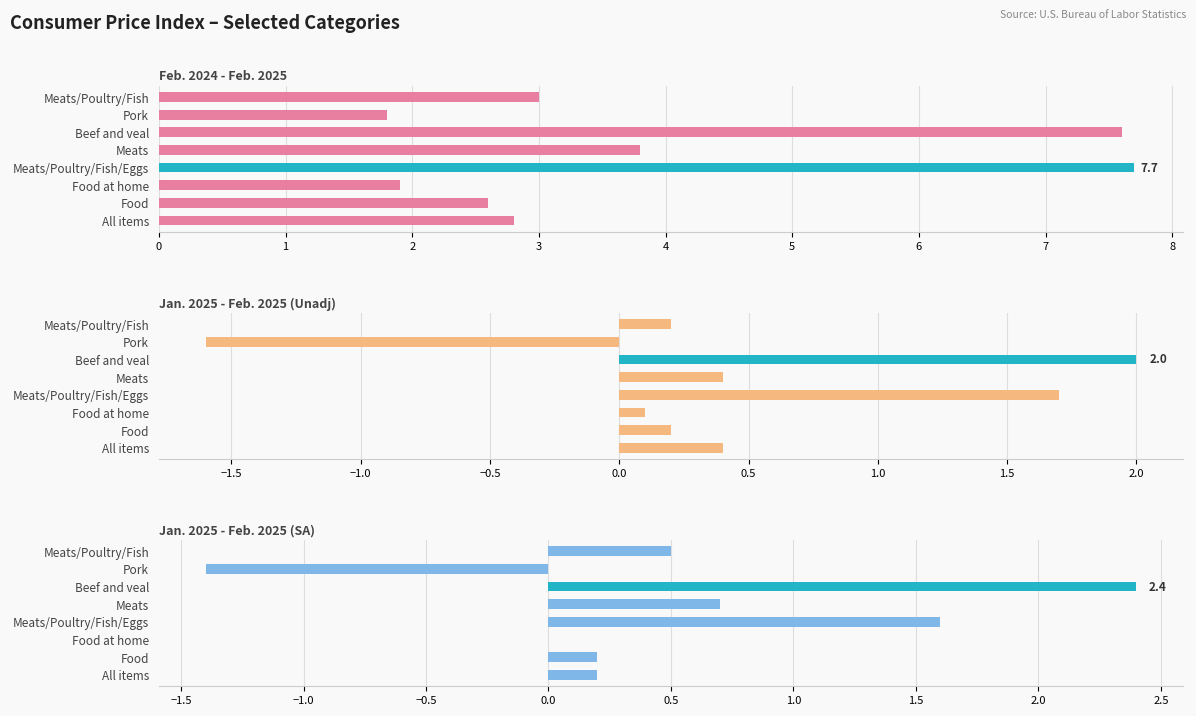

What are all the series names shown in the legend?

Feb. 2024 - Feb. 2025, Jan. 2025 - Feb. 2025 (Unadj), Jan. 2025 - Feb. 2025 (SA)